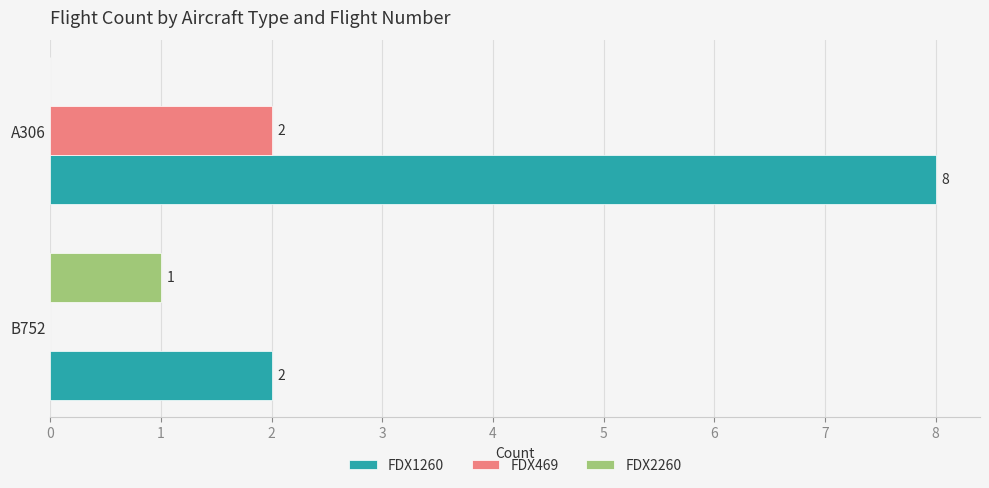

What is the sum of all FDX1260 values?

10